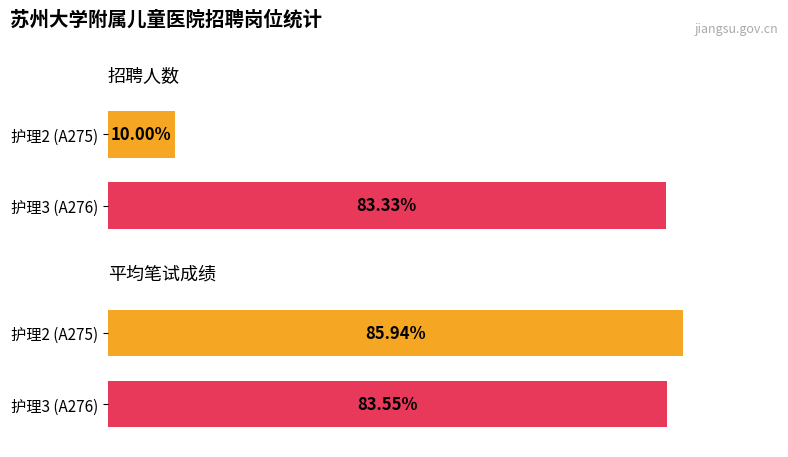

Count the number of categories in the chart.

2